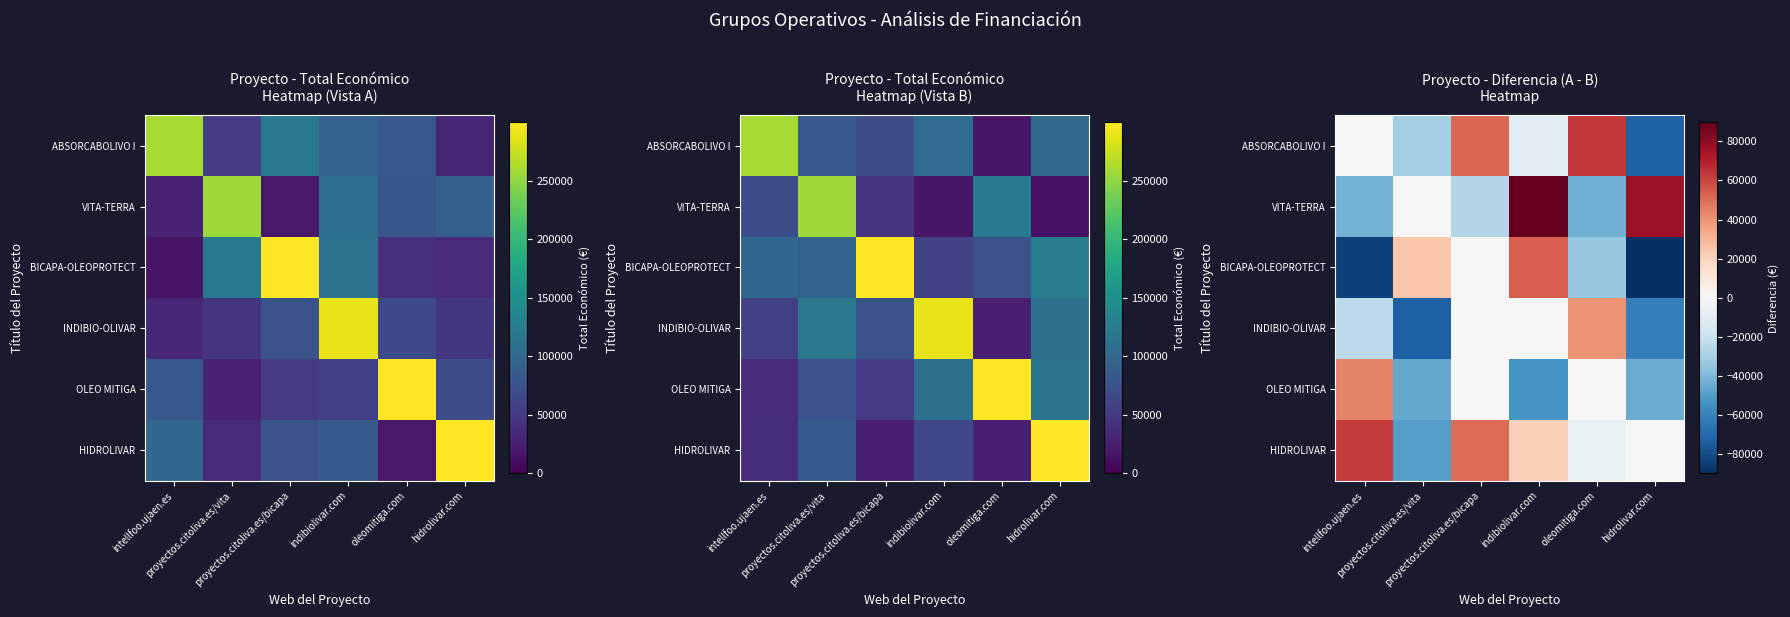

How many series are shown in this chart?

6